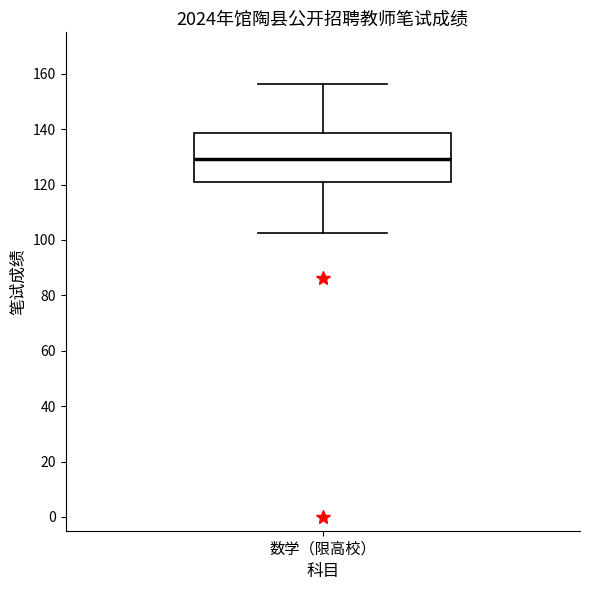

Read this box plot against the y-axis: the position of the median line, the range covered by the box, and the ends of both whiskers. The values are not printed on the chart, so give them approximately, as read against the axis.

median 130, box 120 to 138, whiskers 102 to 156